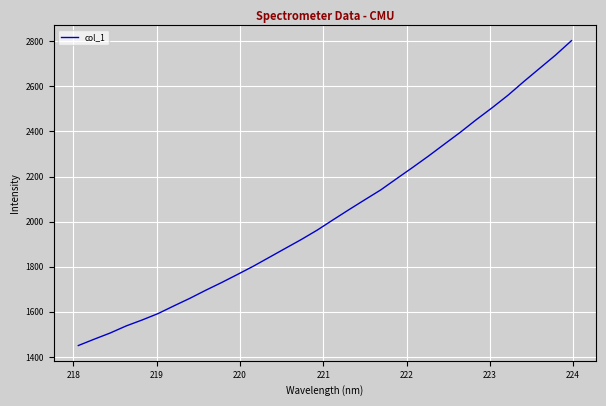

What is the smallest value displayed?

1450.7